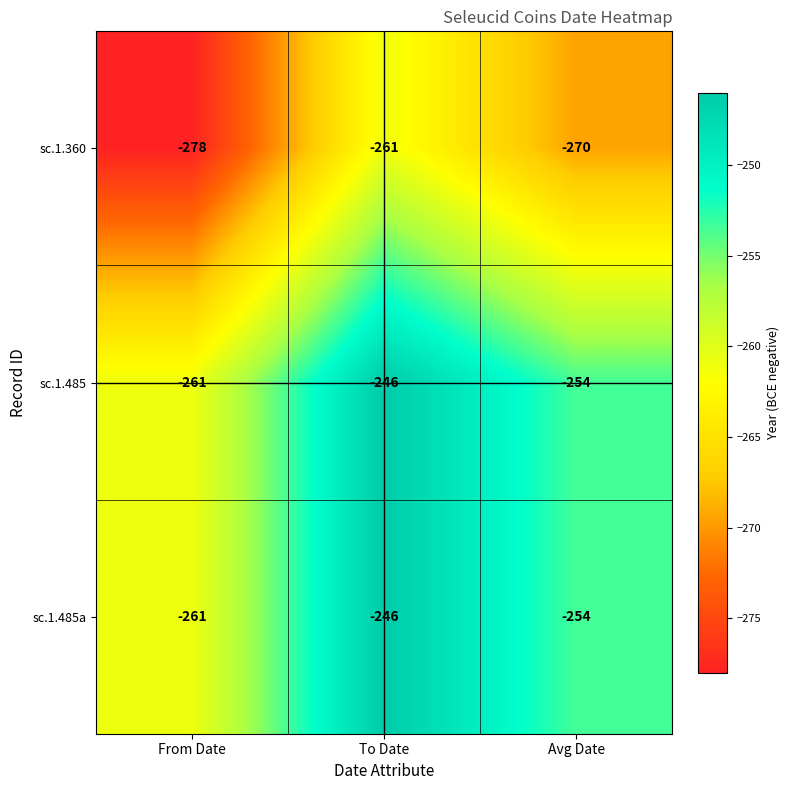

List the labels in order of sc.1.360 value, largest first.

To Date, Avg Date, From Date